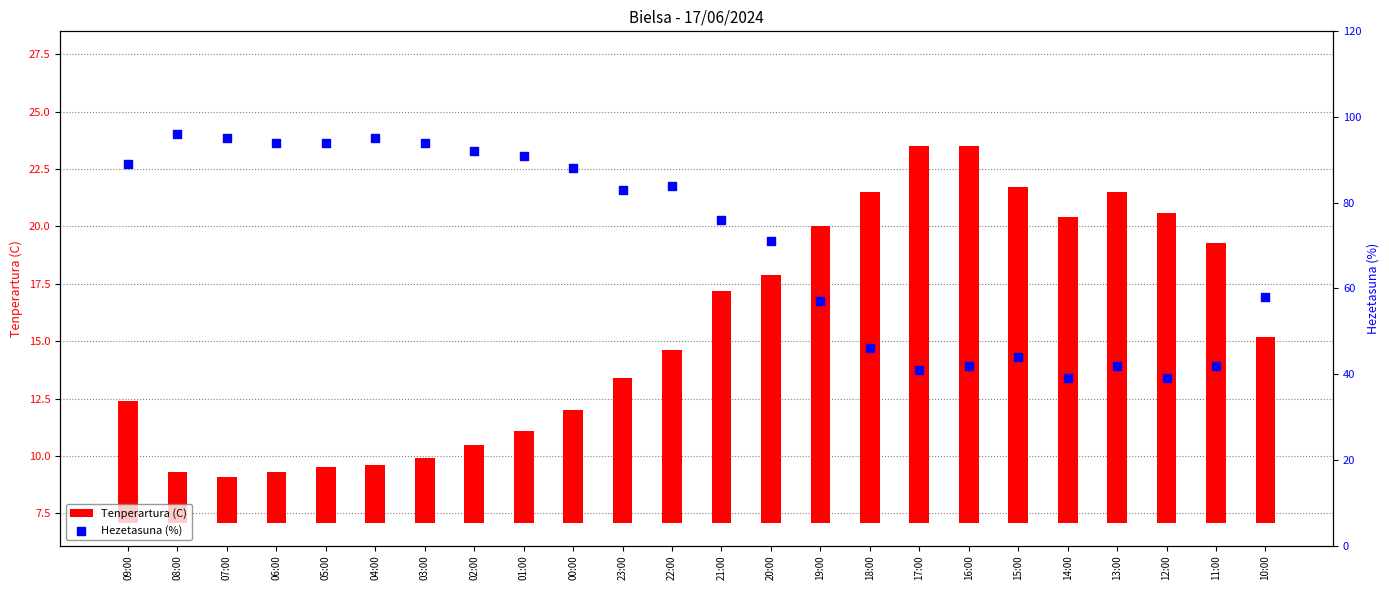

What are all the series names shown in the legend?

Tenperartura (C), Hezetasuna (%)